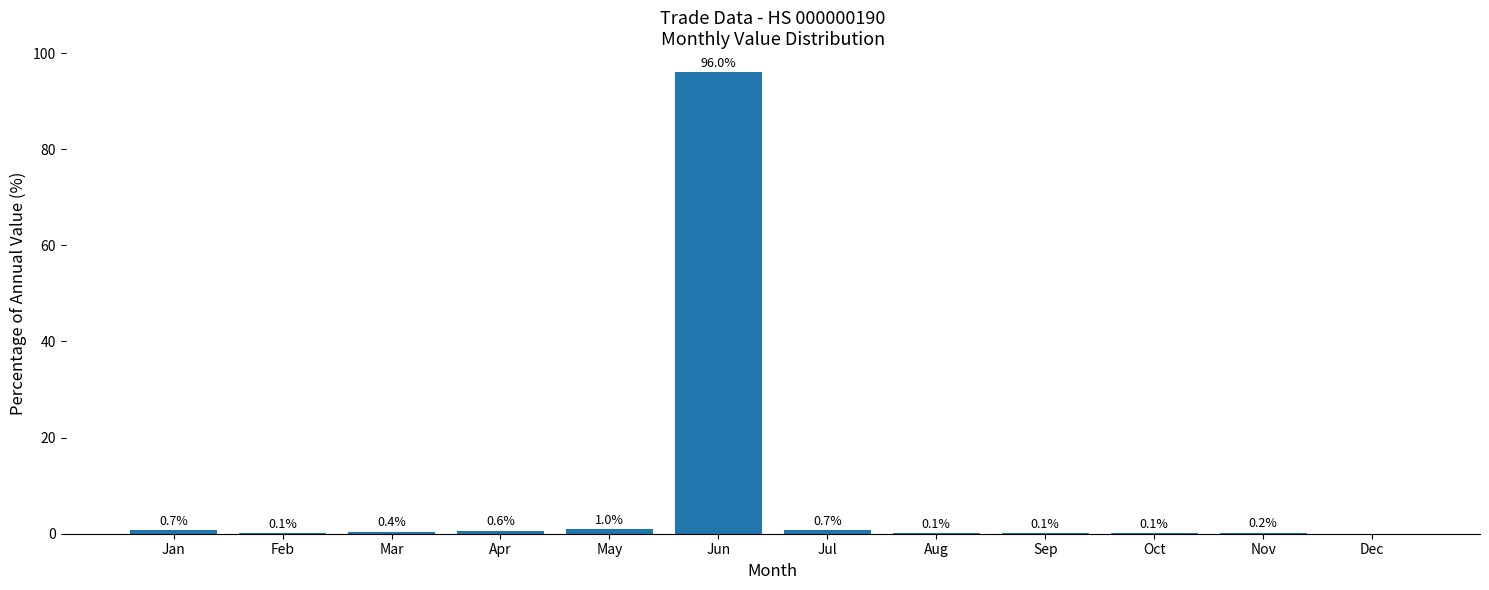

The value at Mar is 0.4. True or false?

True